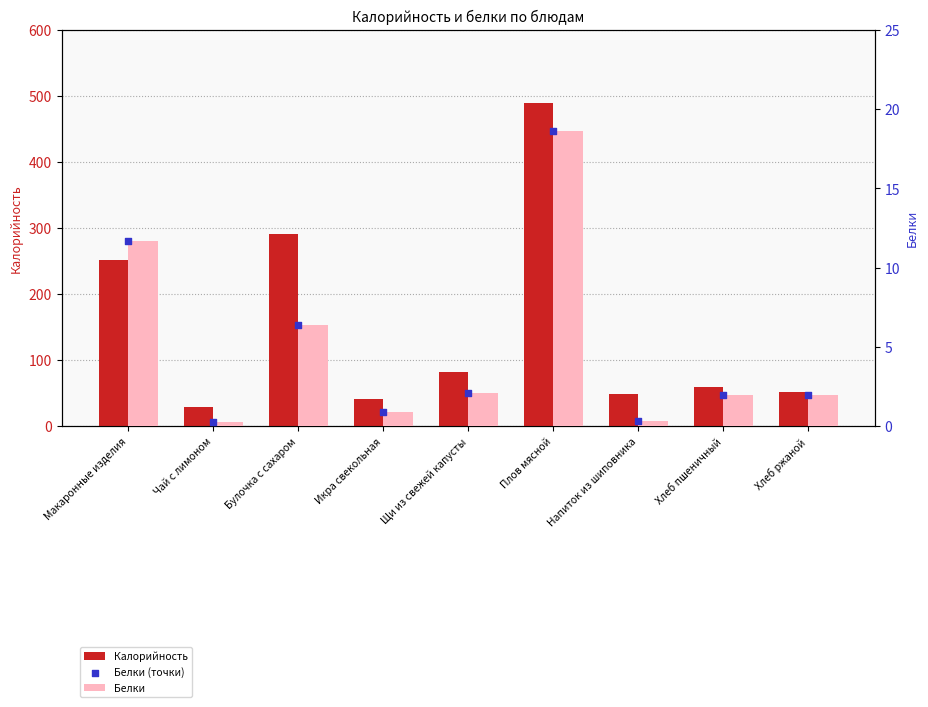

Which series has the largest total across all categories?

Калорийность